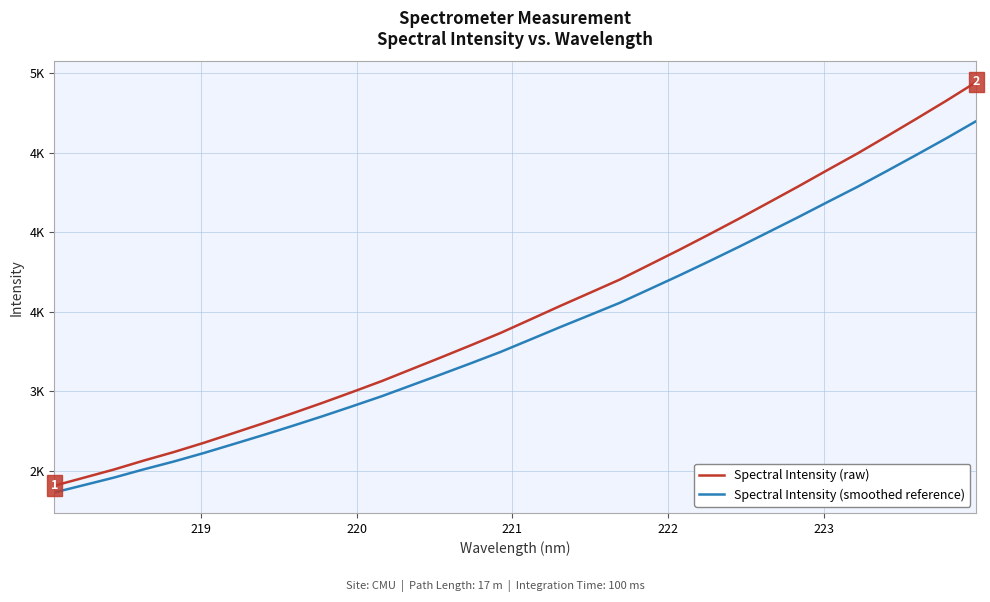

What are all the series names shown in the legend?

Spectral Intensity (raw), Spectral Intensity (smoothed reference)